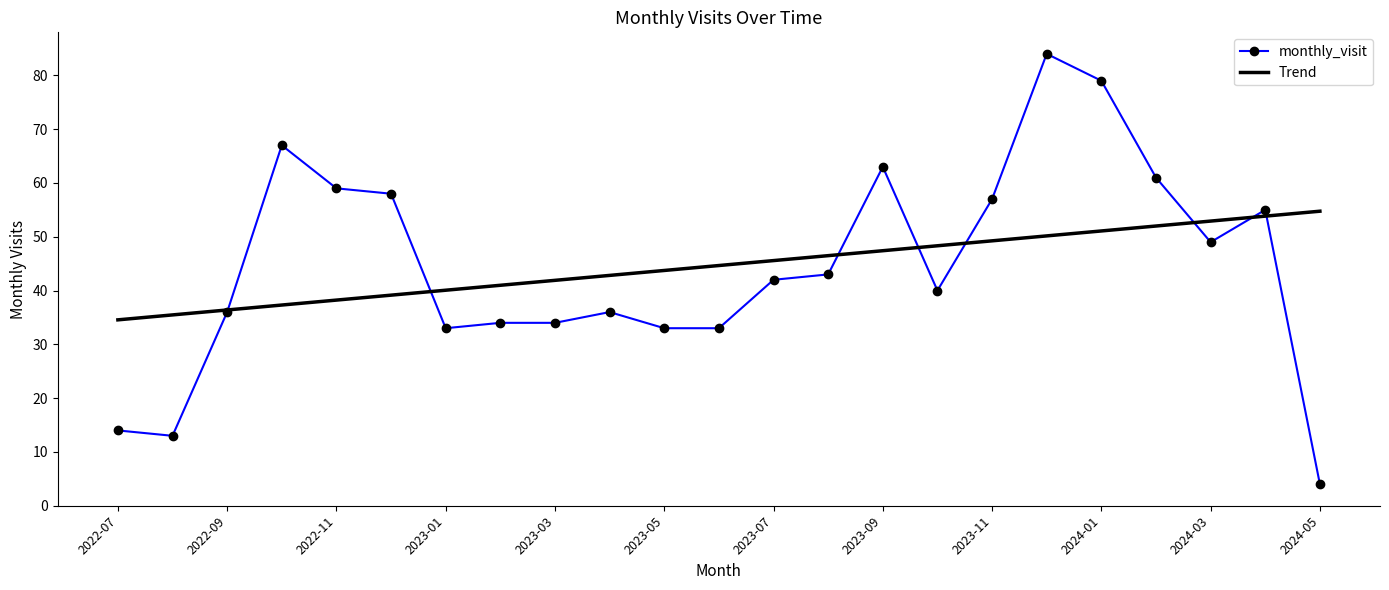

Which series has the largest range (max minus min)?

monthly_visit